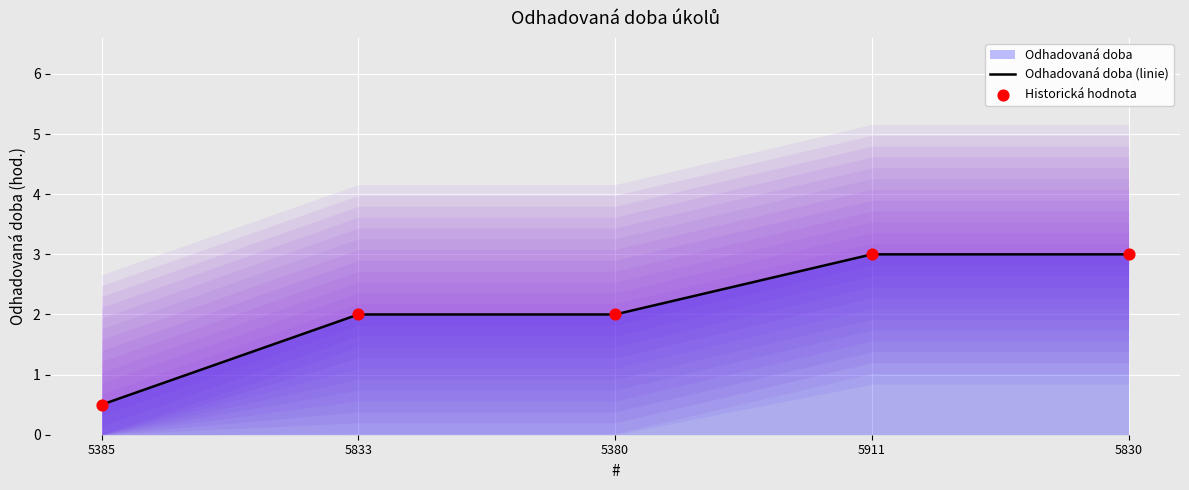

The value of Odhadovaná doba (linie) at 5833 is 0.8. True or false?

False